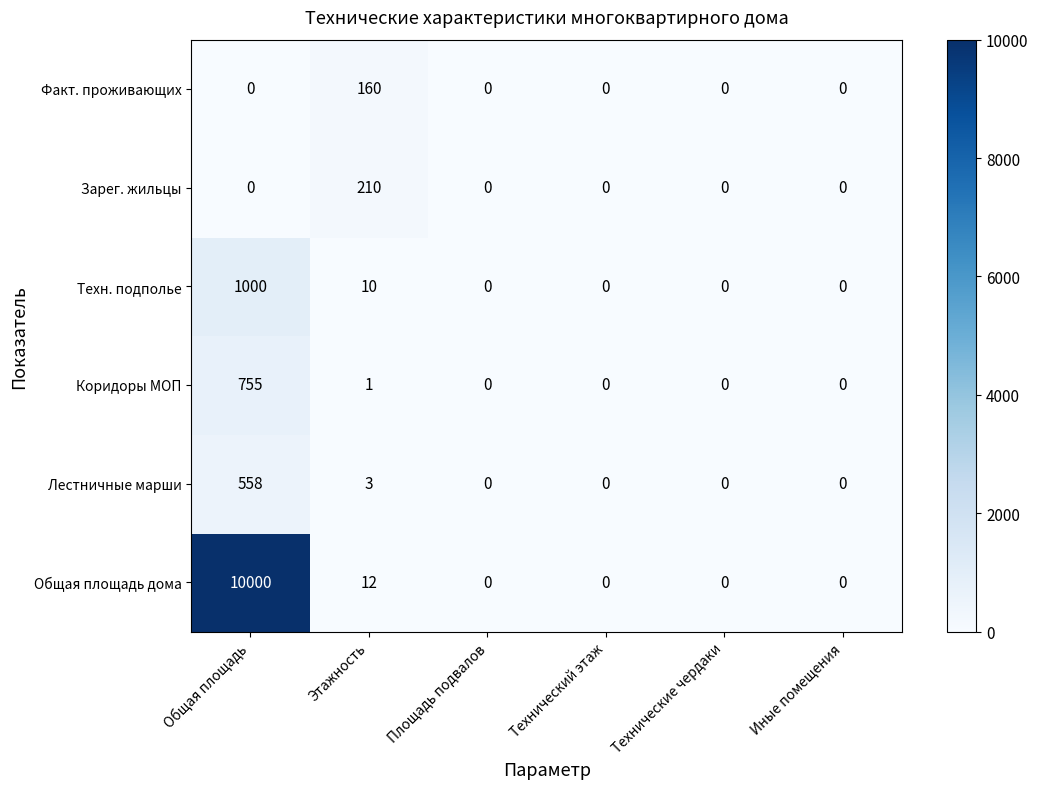

What is the difference between the second highest and minimum values in the Техн. подполье series?

10